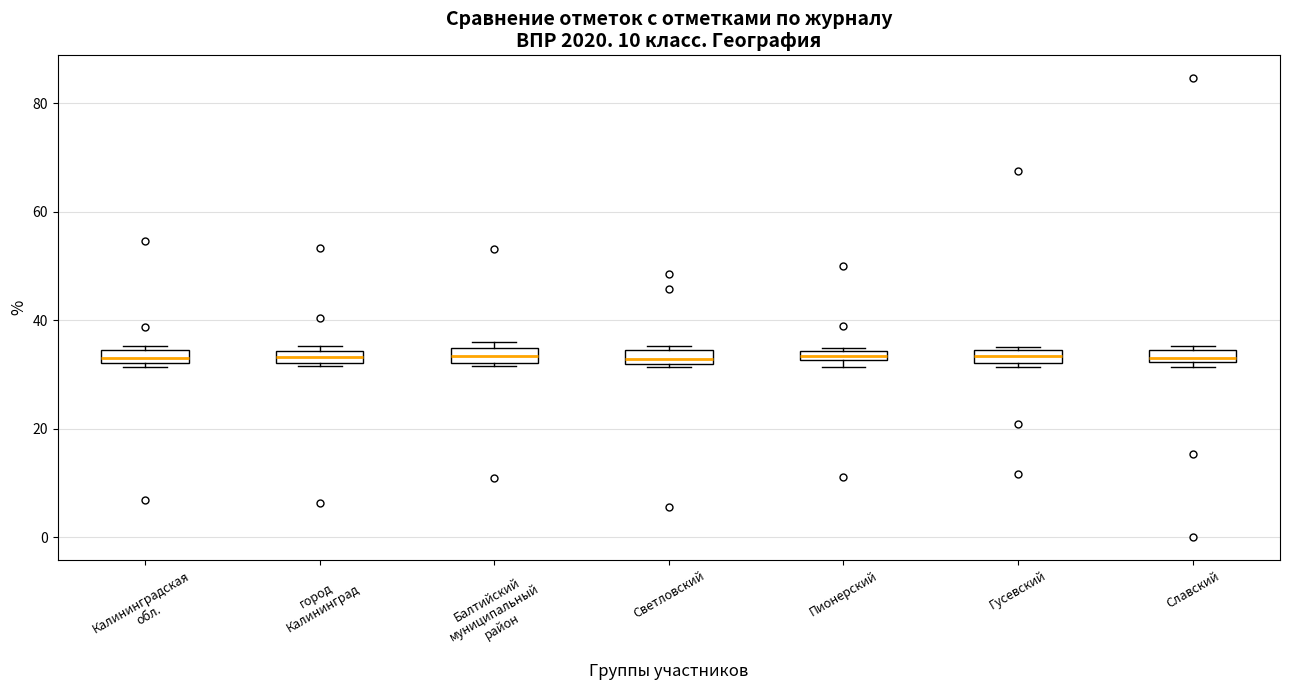

Where is the lower edge of the box for Гусевский on the y-axis? The values are not printed on the chart, so give them approximately, as read against the axis.

32